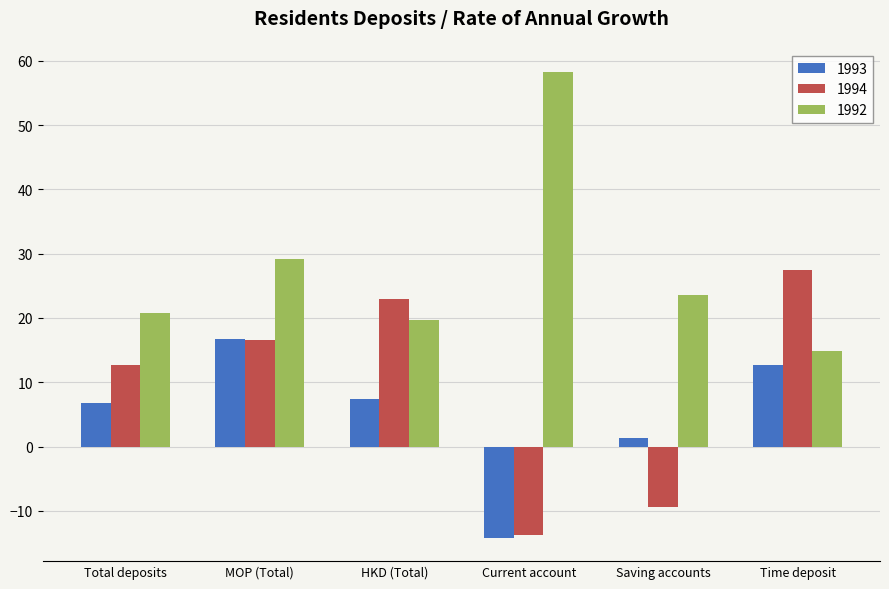

Is it true that 1994 equals 27.4 at Time deposit?

True